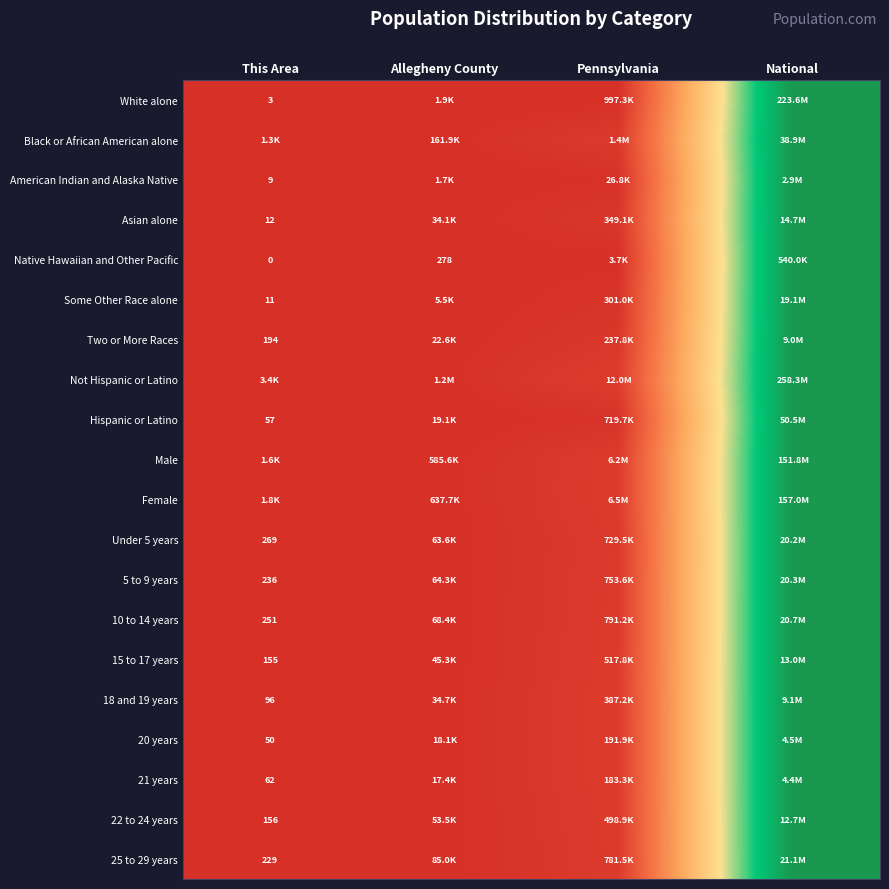

At which label is Under 5 years closest to 0?

This Area